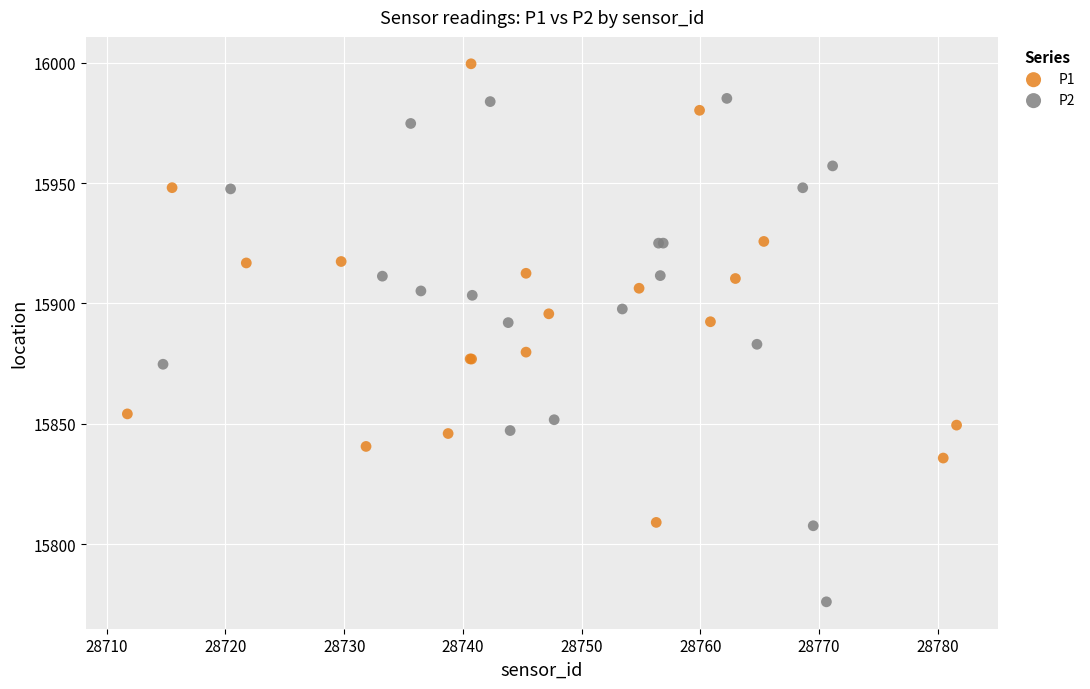

Which series reaches the maximum Y coordinate?

P1